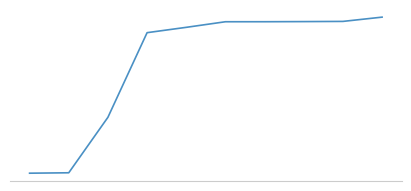

What is the smallest value displayed?

15507